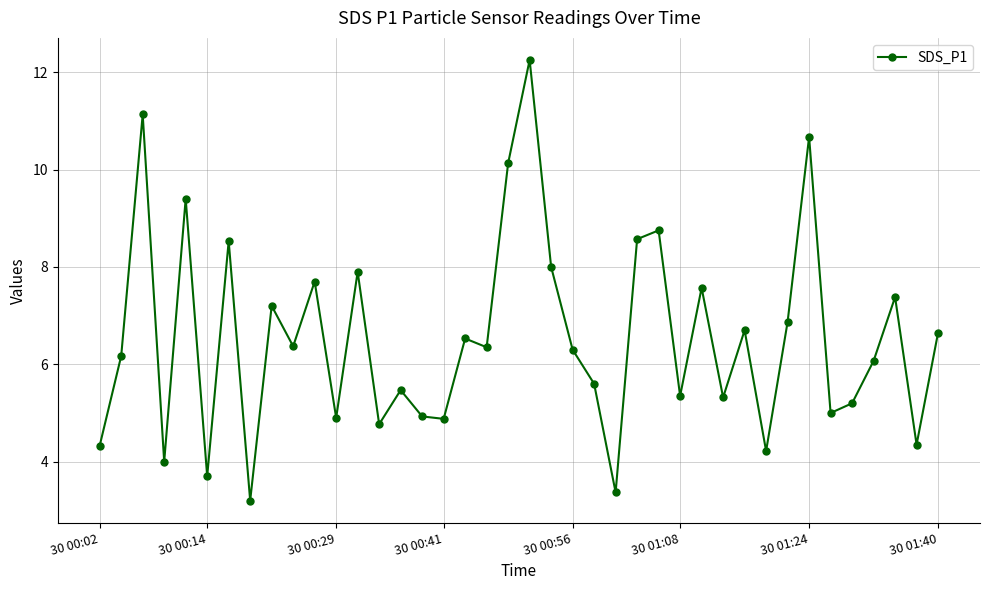

What is the minimum value shown in the chart?

3.2